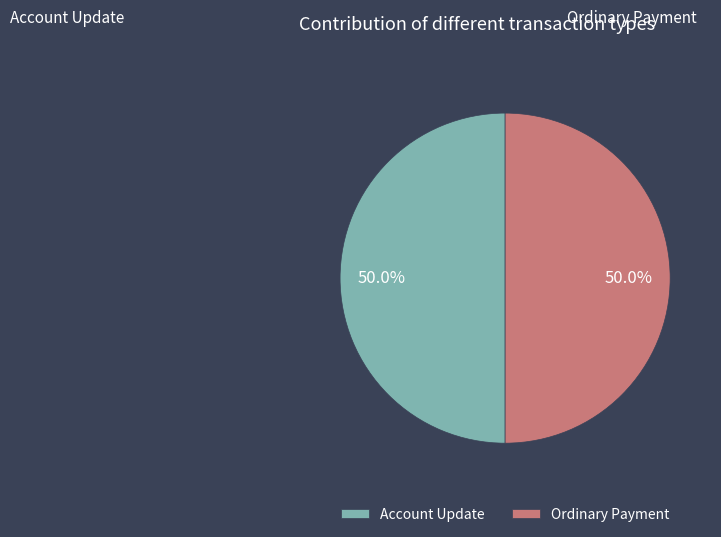

What percentage do Ordinary Payment and Account Update together represent?

100.0%